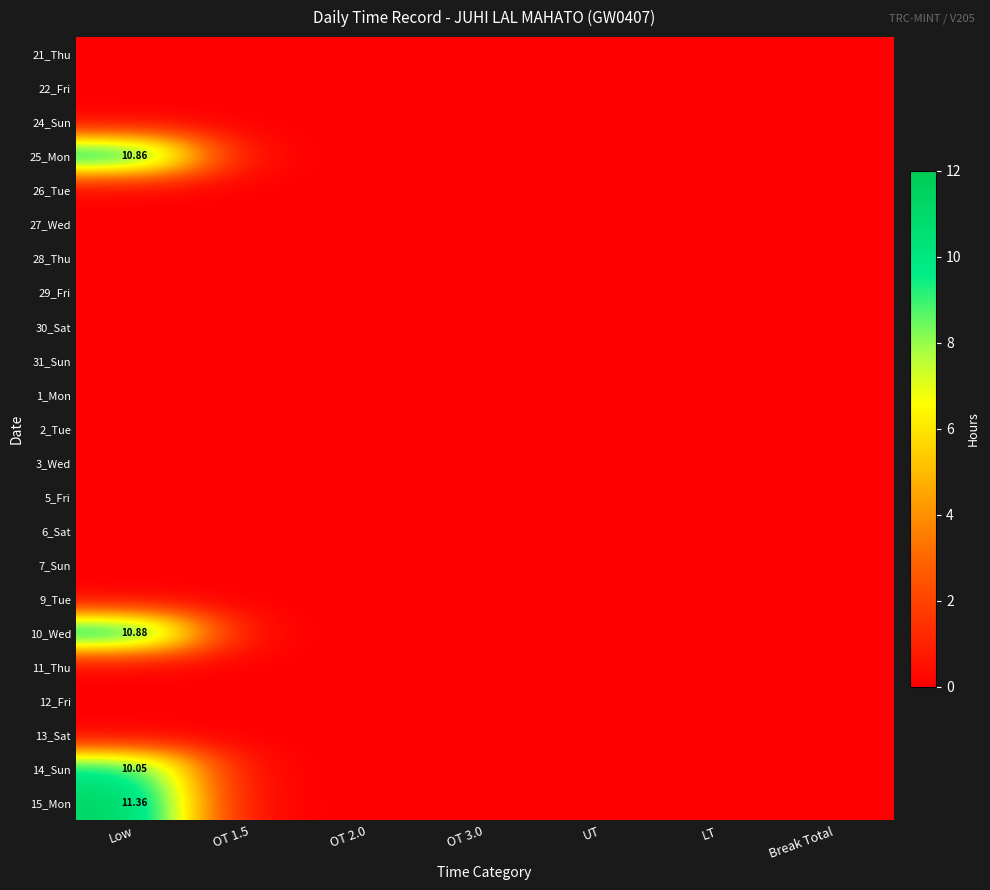

How many data points does each series have?

7